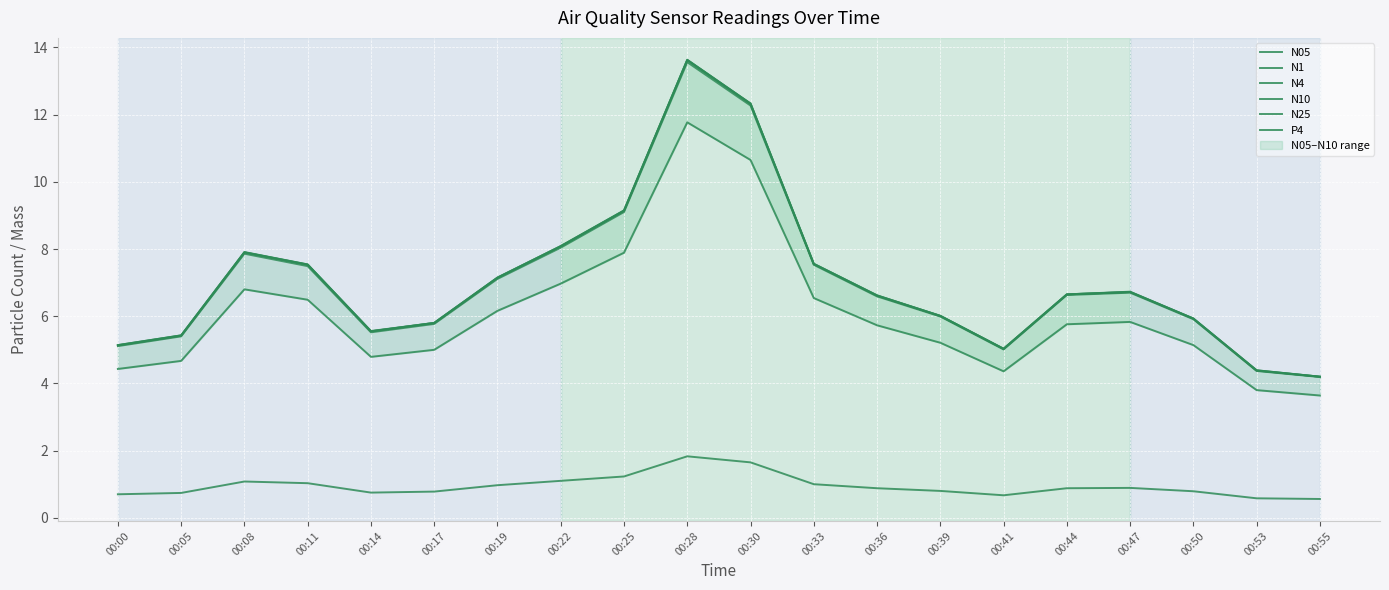

What is the greatest value displayed?

13.6